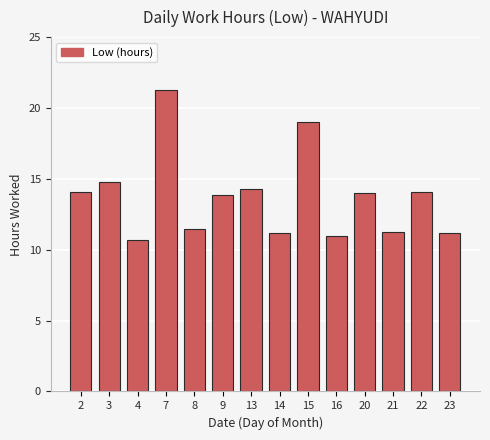

What is the approximate value at 15?

19.0